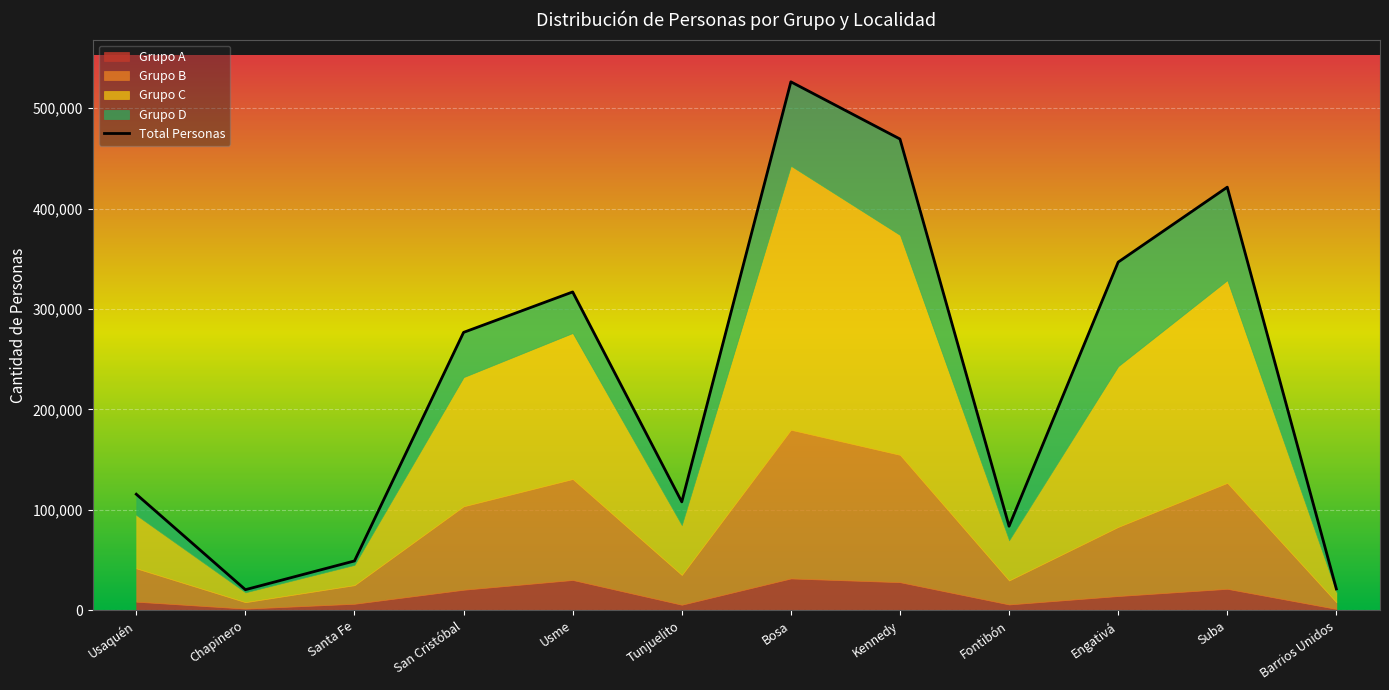

What is the label of the 5th point from the left?

Usme